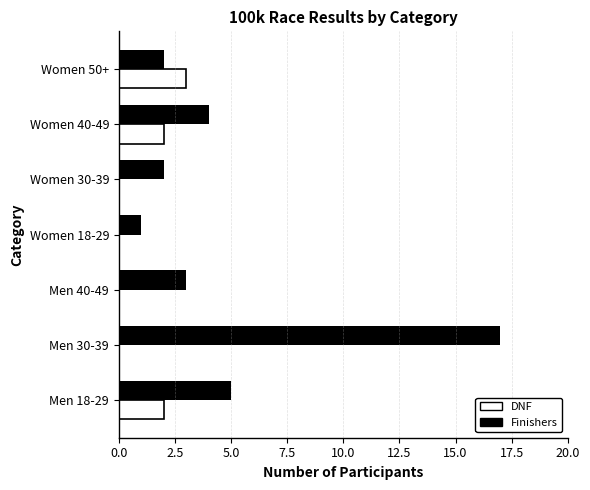

Where is Finishers nearest to the value 9?

Men 18-29